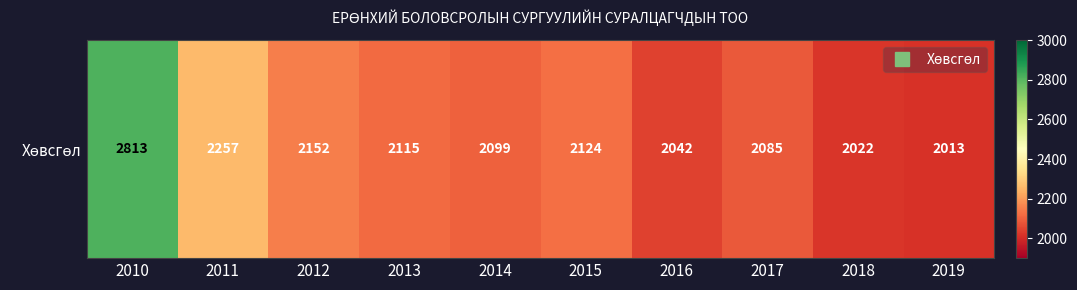

What is the ratio of the value at 2017 to the value at 2019?

1.0